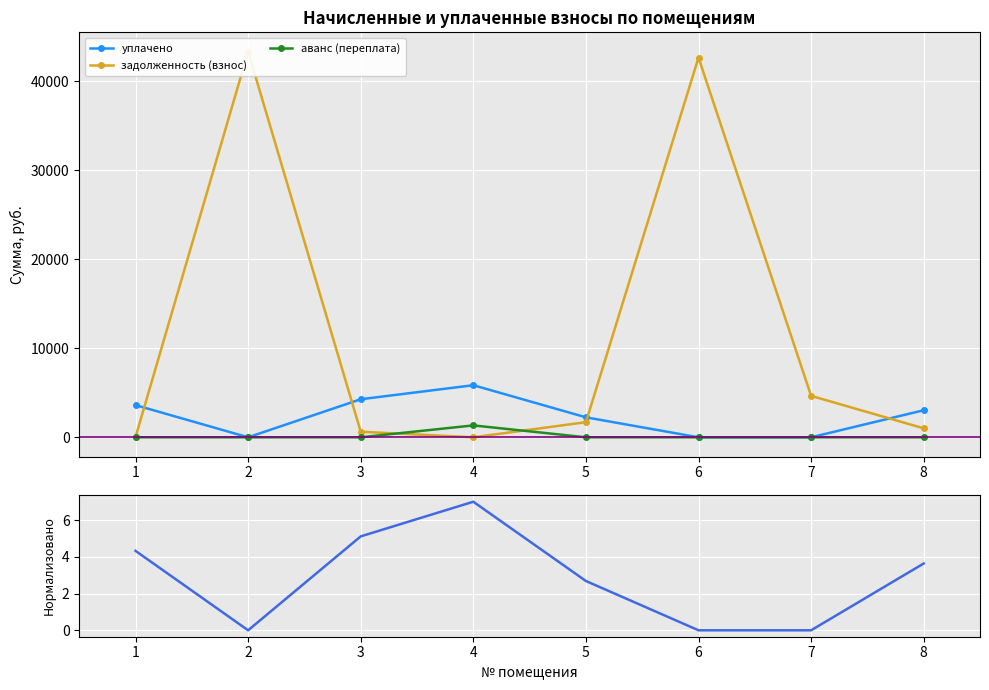

The value of уплачено (norm) at 3 is 5.1. True or false?

True